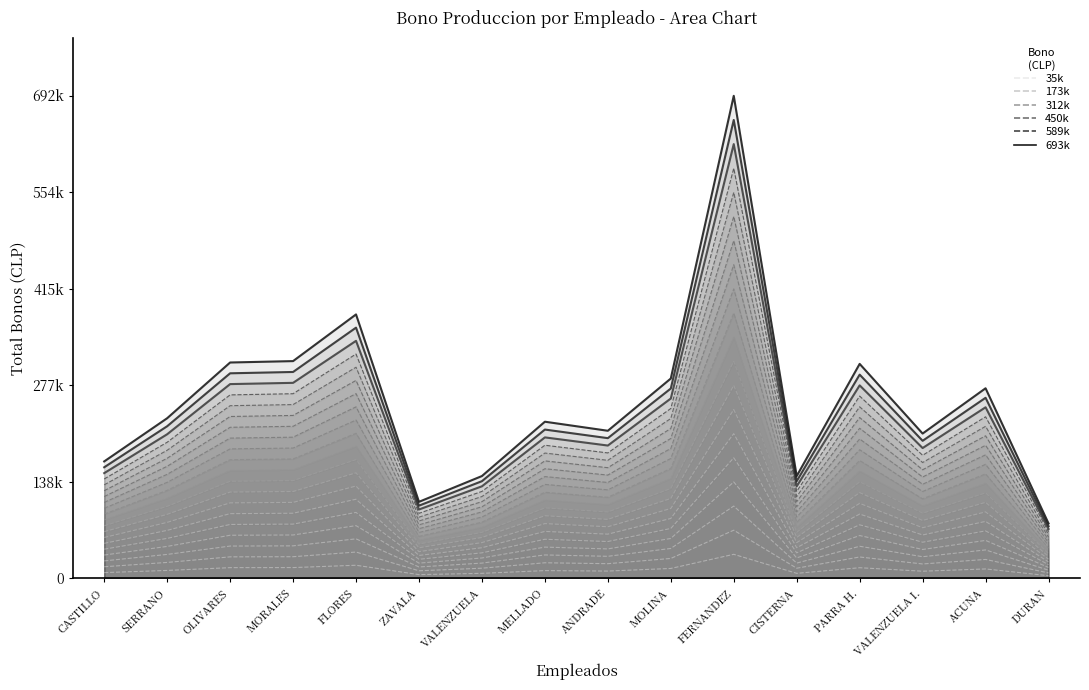

Reading left to right, what are all the values shown in this chart?

35k: CASTILLO=8400	SERRANO=11500	OLIVARES=15500	MORALES=15600	FLORES=18950	ZAVALA=5500	VALENZUELA=7350	MELLADO=11250	ANDRADE=10600	MOLINA=14350	FERNANDEZ=34640	CISTERNA=7350	PARRA H.=15400	VALENZUELA I.=10400	ACUNA=13650	DURAN=3950
173k: CASTILLO=42000	SERRANO=57500	OLIVARES=77500	MORALES=78000	FLORES=94750	ZAVALA=27500	VALENZUELA=36750	MELLADO=56250	ANDRADE=53000	MOLINA=71750	FERNANDEZ=173200	CISTERNA=36750	PARRA H.=77000	VALENZUELA I.=52000	ACUNA=68250	DURAN=19750
312k: CASTILLO=75600	SERRANO=103500	OLIVARES=139500	MORALES=140400	FLORES=170550	ZAVALA=49500	VALENZUELA=66150	MELLADO=101250	ANDRADE=95400	MOLINA=129150	FERNANDEZ=311760	CISTERNA=66150	PARRA H.=138600	VALENZUELA I.=93600	ACUNA=122850	DURAN=35550
450k: CASTILLO=109200	SERRANO=149500	OLIVARES=201500	MORALES=202800	FLORES=246350	ZAVALA=71500	VALENZUELA=95550	MELLADO=146250	ANDRADE=137800	MOLINA=186550	FERNANDEZ=450320	CISTERNA=95550	PARRA H.=200200	VALENZUELA I.=135200	ACUNA=177450	DURAN=51350
589k: CASTILLO=142800	SERRANO=195500	OLIVARES=263500	MORALES=265200	FLORES=322150	ZAVALA=93500	VALENZUELA=124950	MELLADO=191250	ANDRADE=180200	MOLINA=243950	FERNANDEZ=588880	CISTERNA=124950	PARRA H.=261800	VALENZUELA I.=176800	ACUNA=232050	DURAN=67150
693k: CASTILLO=168000	SERRANO=230000	OLIVARES=310000	MORALES=312000	FLORES=379000	ZAVALA=110000	VALENZUELA=147000	MELLADO=225000	ANDRADE=212000	MOLINA=287000	FERNANDEZ=692800	CISTERNA=147000	PARRA H.=308000	VALENZUELA I.=208000	ACUNA=273000	DURAN=79000